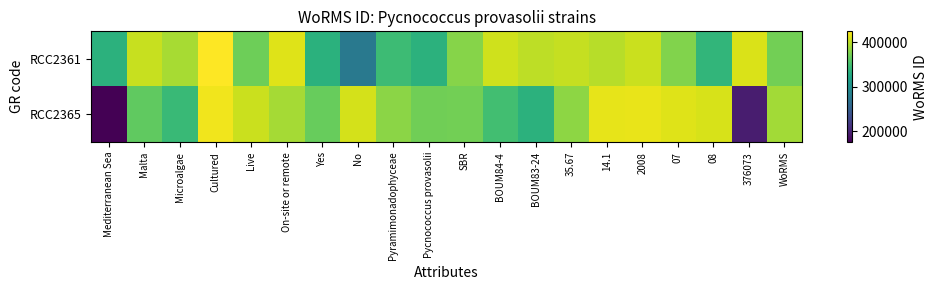

Which has a higher value, 08 or On-site or remote?

On-site or remote